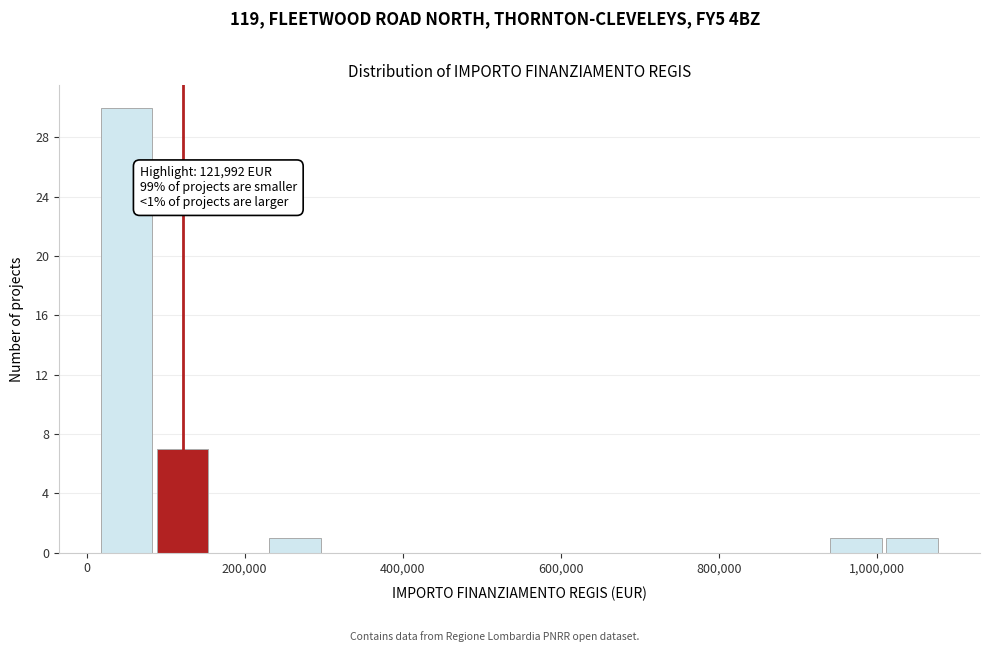

Read against the x-axis, roughly where is the centre of the tallest bar?

60000